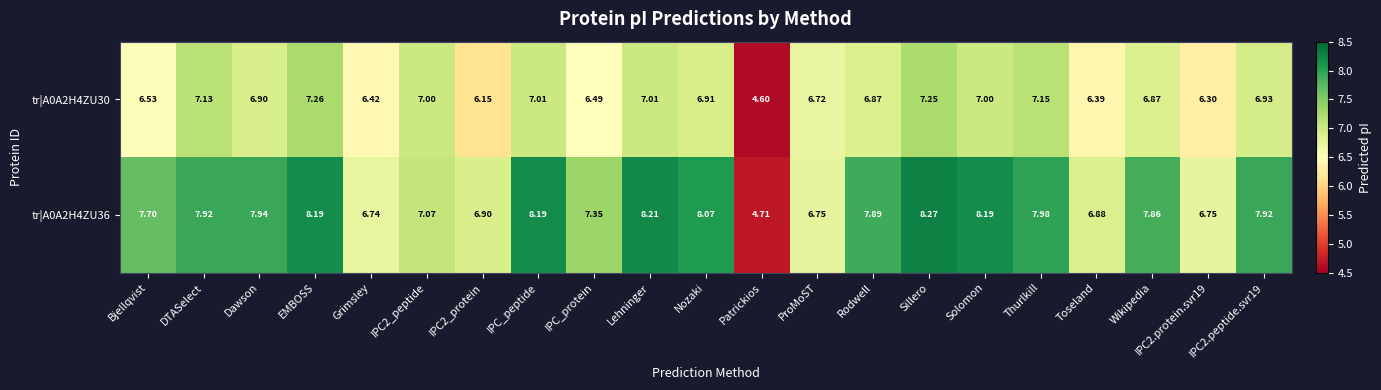

At which category is the sum across all series the highest?

Sillero